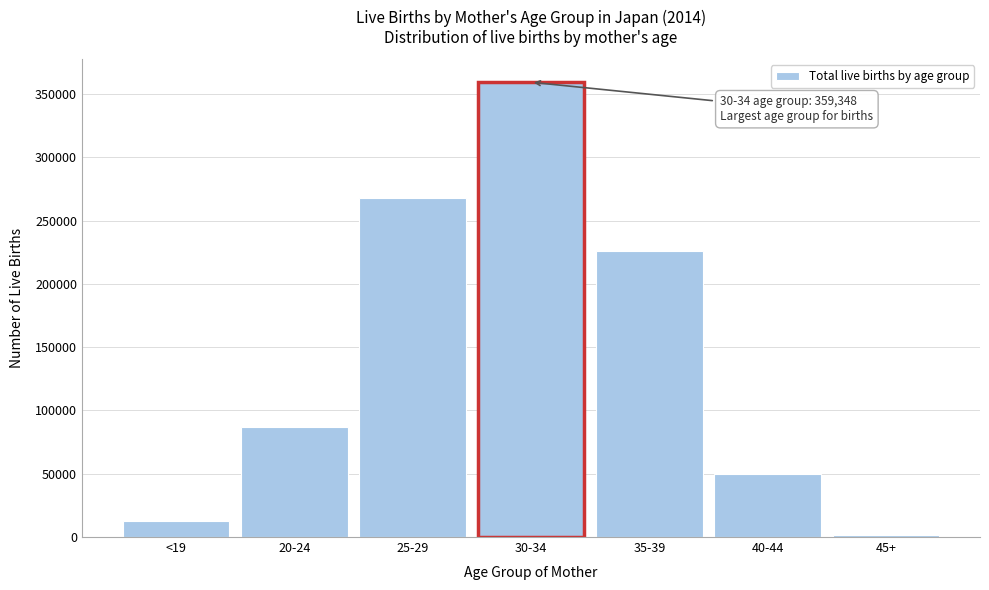

Reading left to right, list all the values displayed in this chart.

<19=13013	20-24=86600	25-29=267866	30-34=359348	35-39=225899	40-44=49610	45+=1272